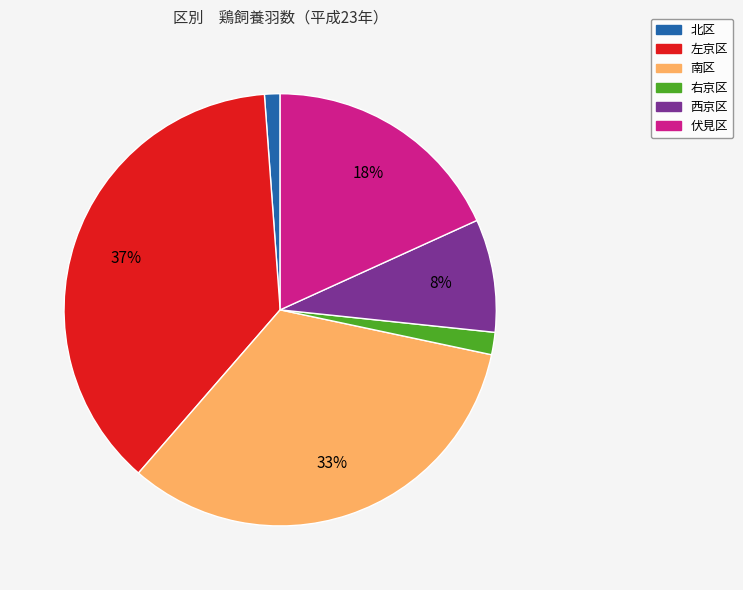

Rank the categories by value from highest to lowest.

左京区, 南区, 伏見区, 西京区, 右京区, 北区